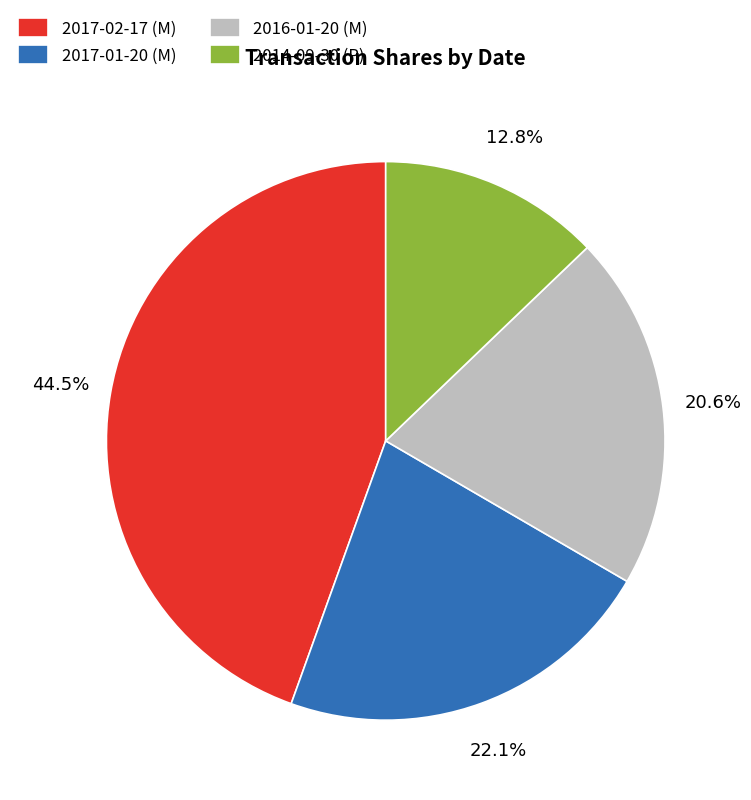

What is the ratio of the value at 2017-01-20 (M) to the value at 2017-02-17 (M)?

0.5